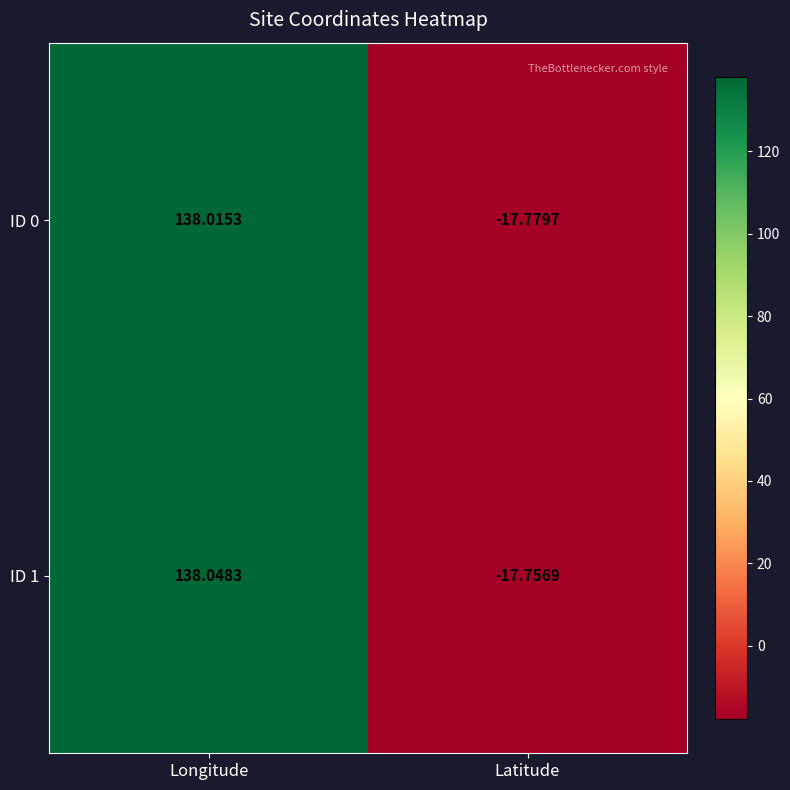

At which category is the sum across all series the highest?

Longitude